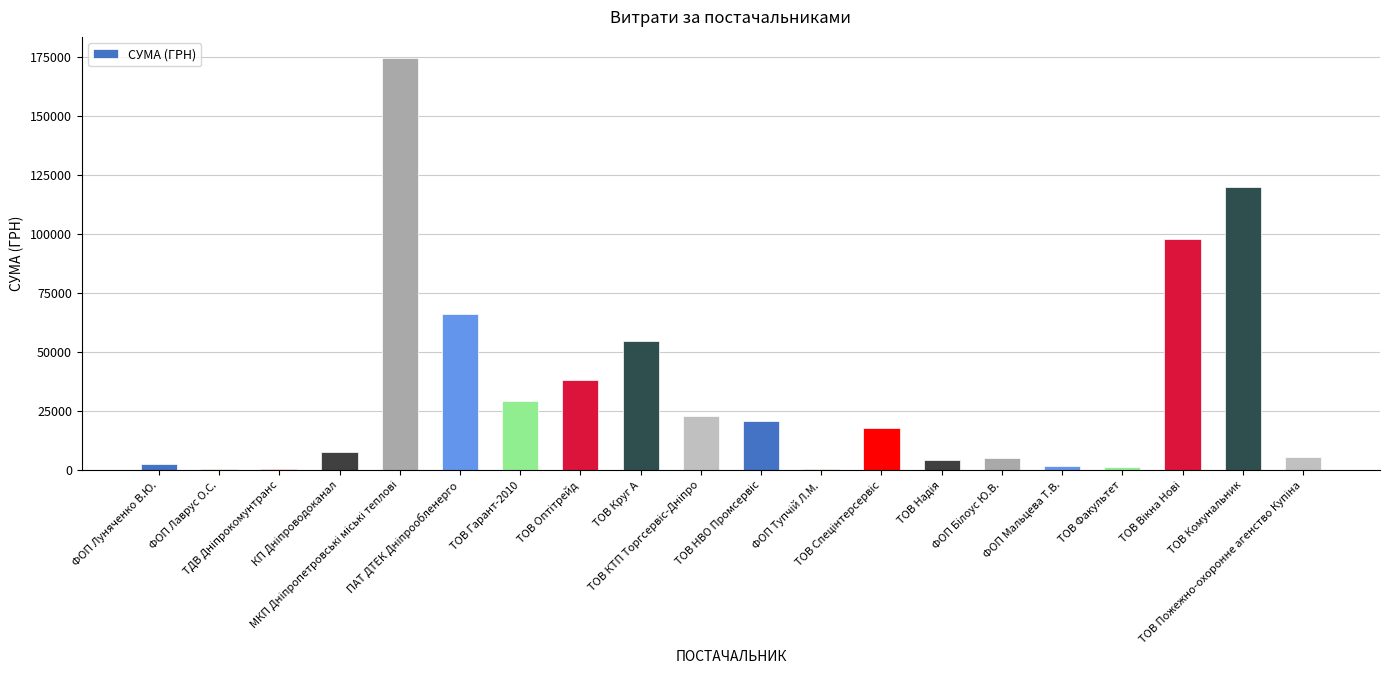

What is the difference between the maximum and minimum values?

174336.3